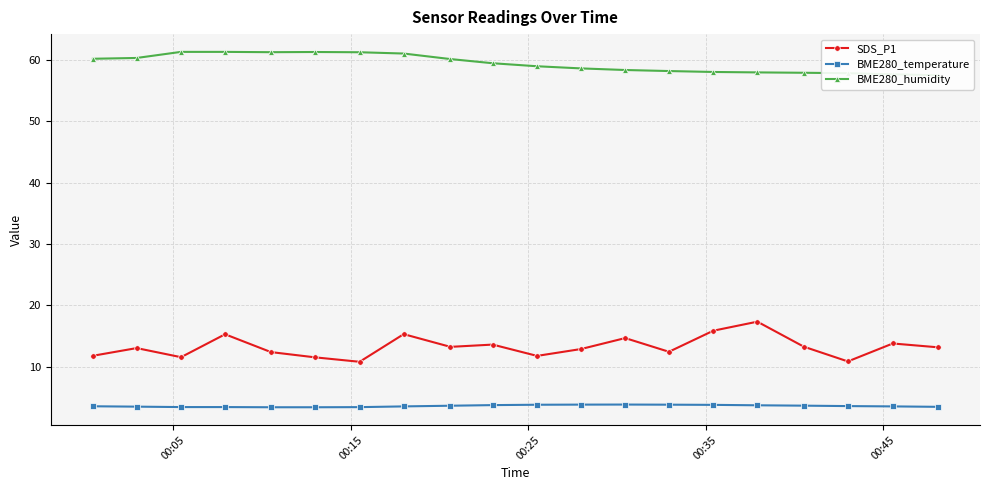

Rank the series by their average value, from highest to lowest.

BME280_humidity, SDS_P1, BME280_temperature